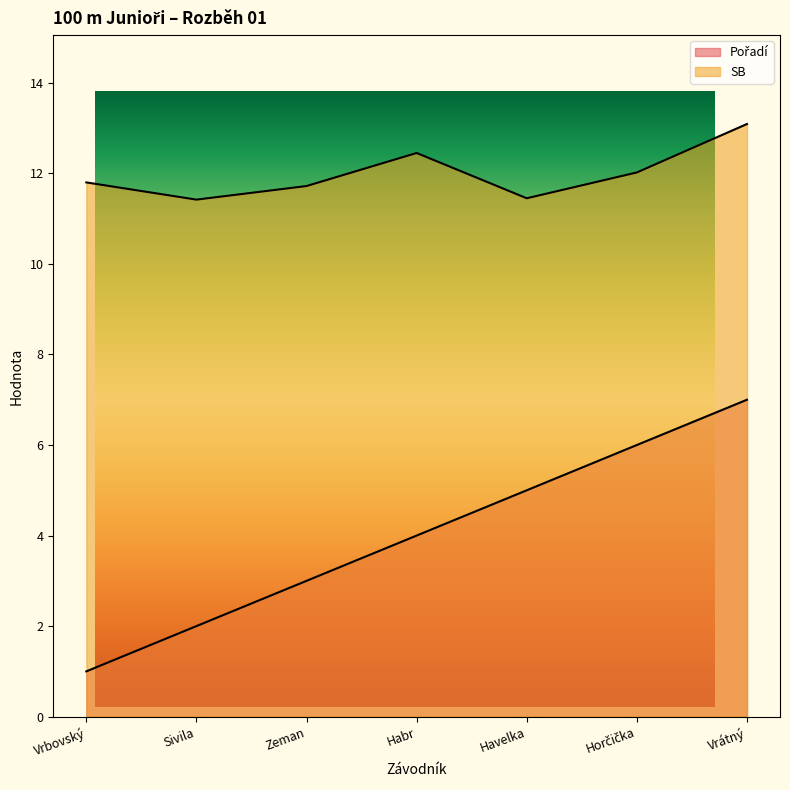

Rank the series by their average value, from highest to lowest.

SB, Pořadí